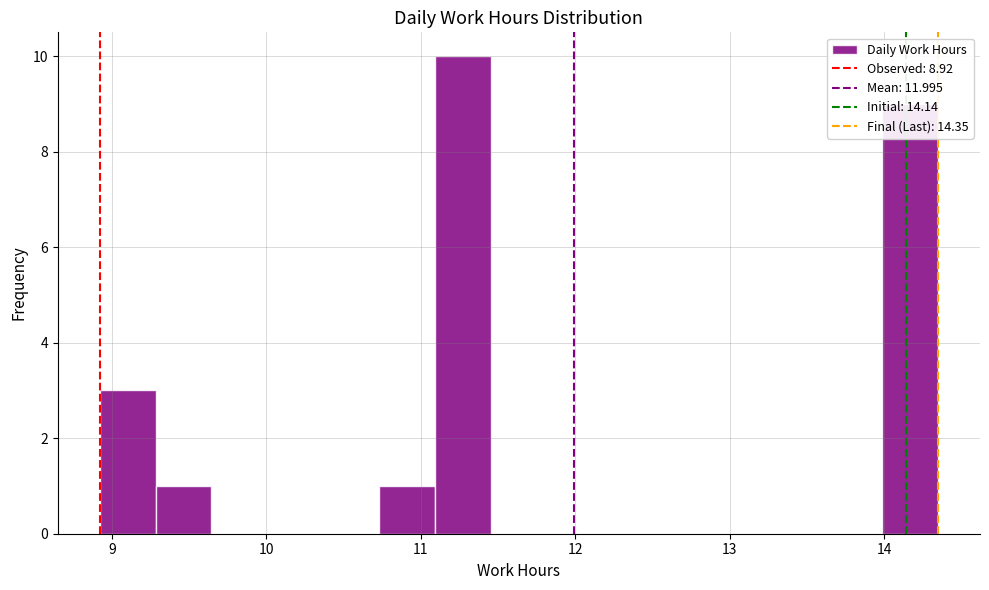

Around what value on the x-axis is the tallest bar? Give the approximate position of its centre, as read against the axis.

11.3